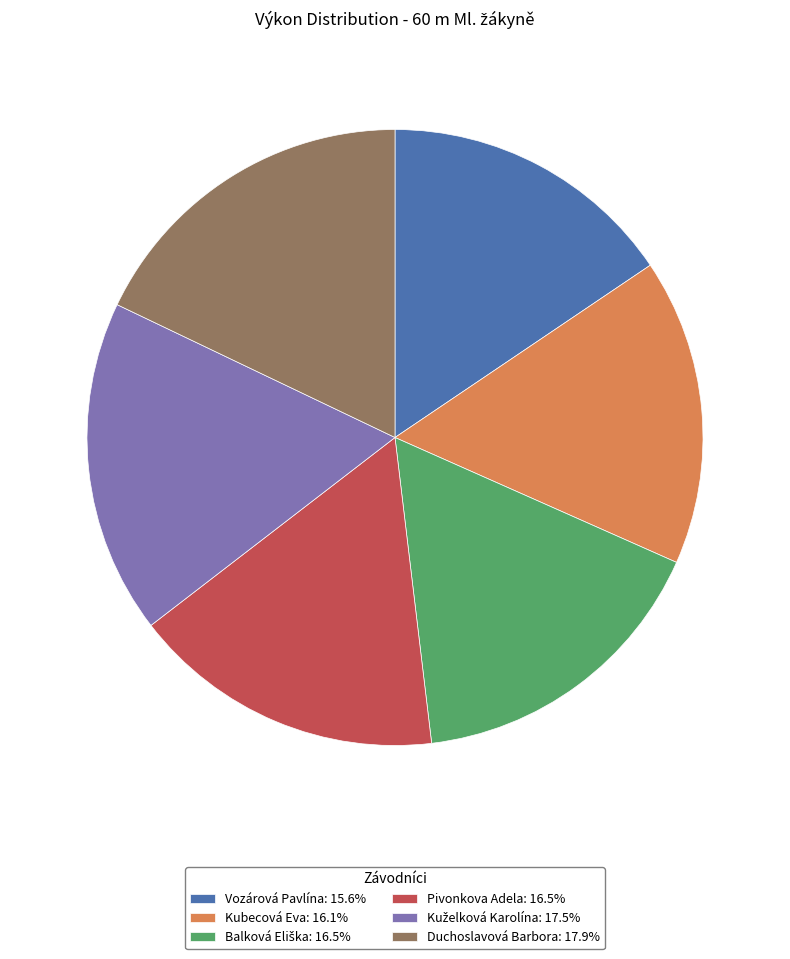

Is there a majority slice in this chart?

No